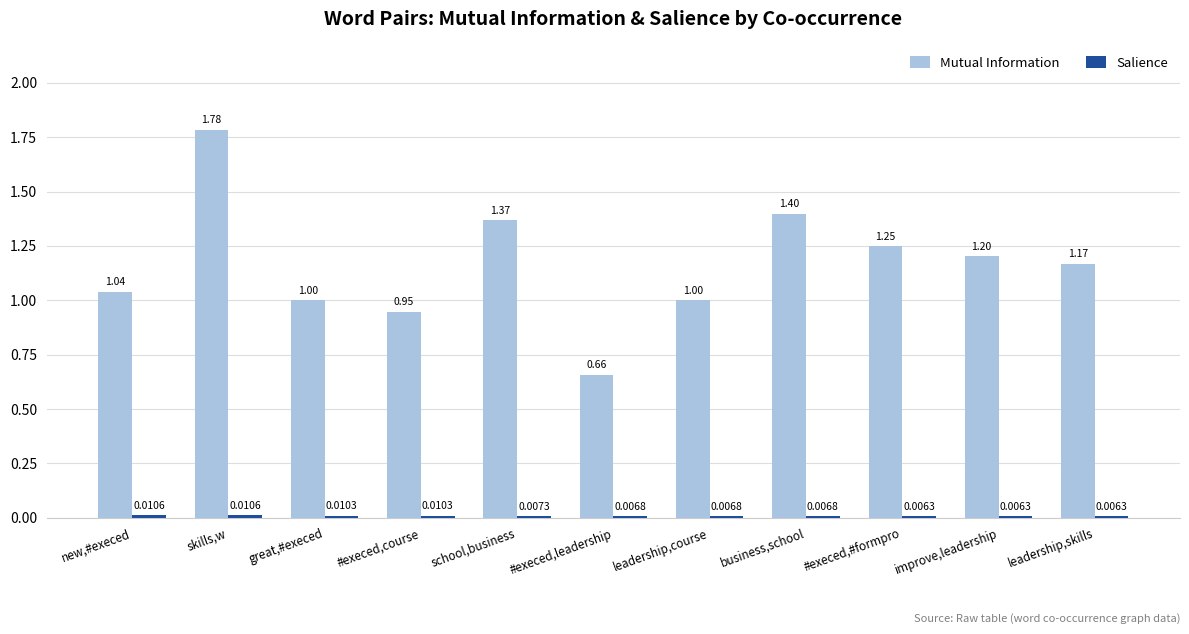

At which category does the chart reach its peak across all series?

skills,w